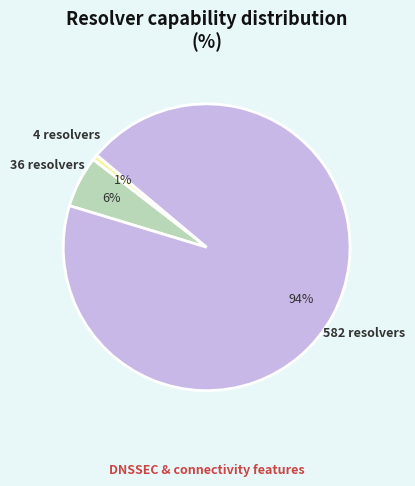

Does any single category account for the majority?

Yes